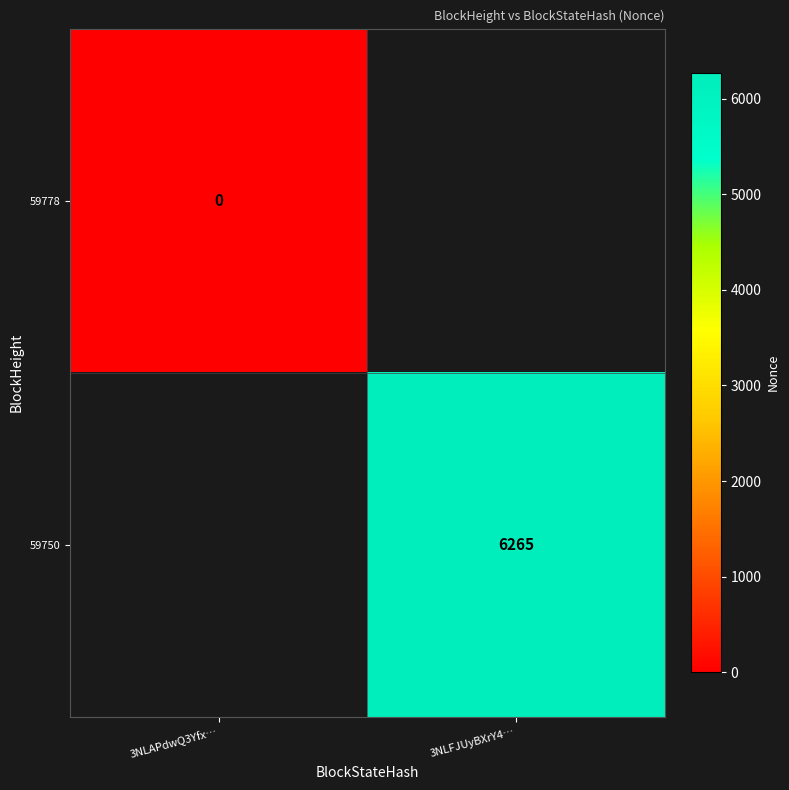

Is it true that 59750 equals 6265 at 3NLFJUyBXrY4…?

True